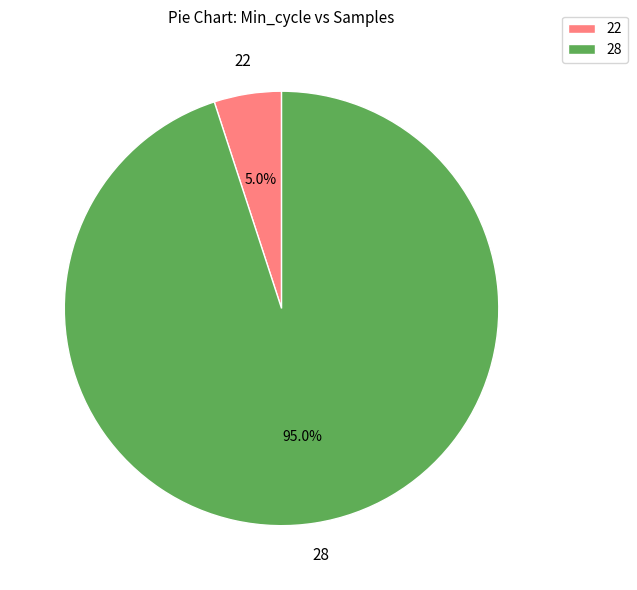

Rank the categories by value from highest to lowest.

28, 22